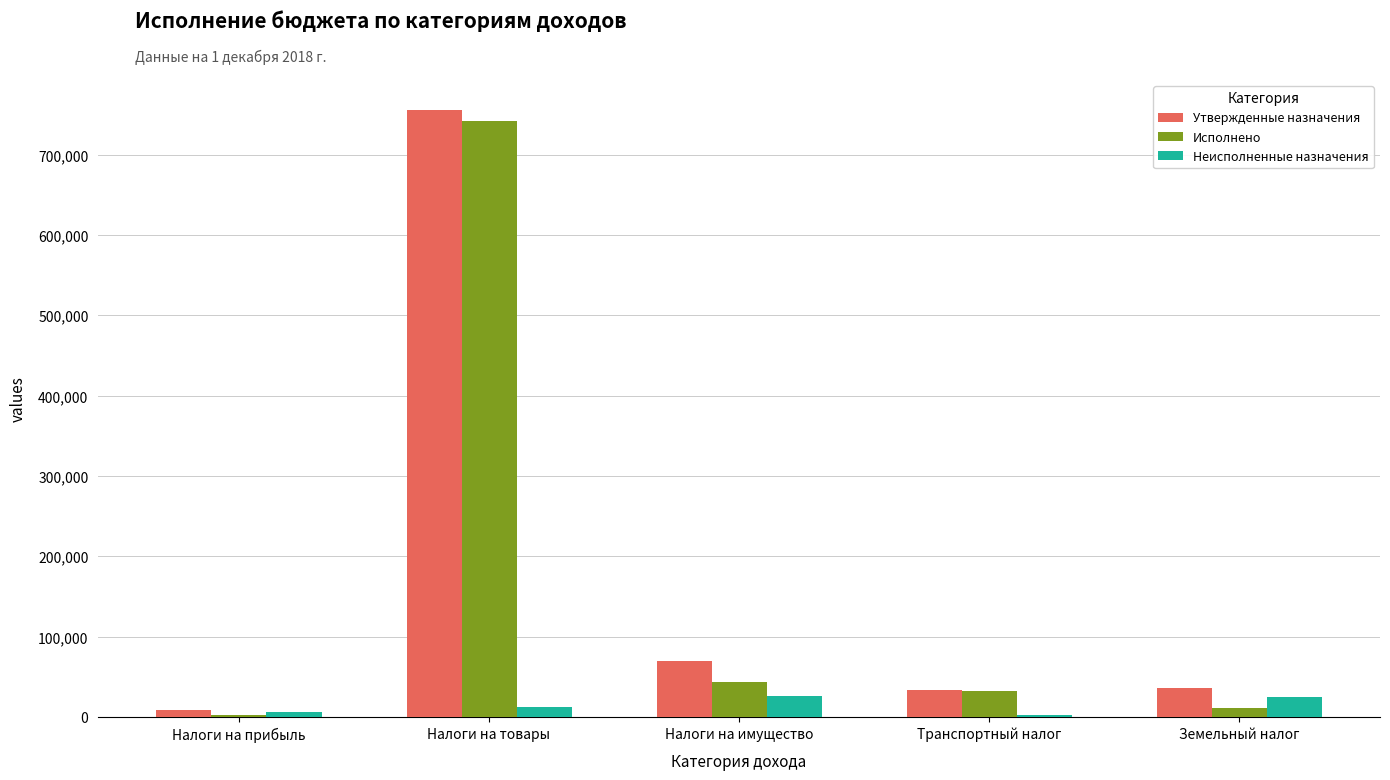

What is the maximum value shown in the chart?

755081.0